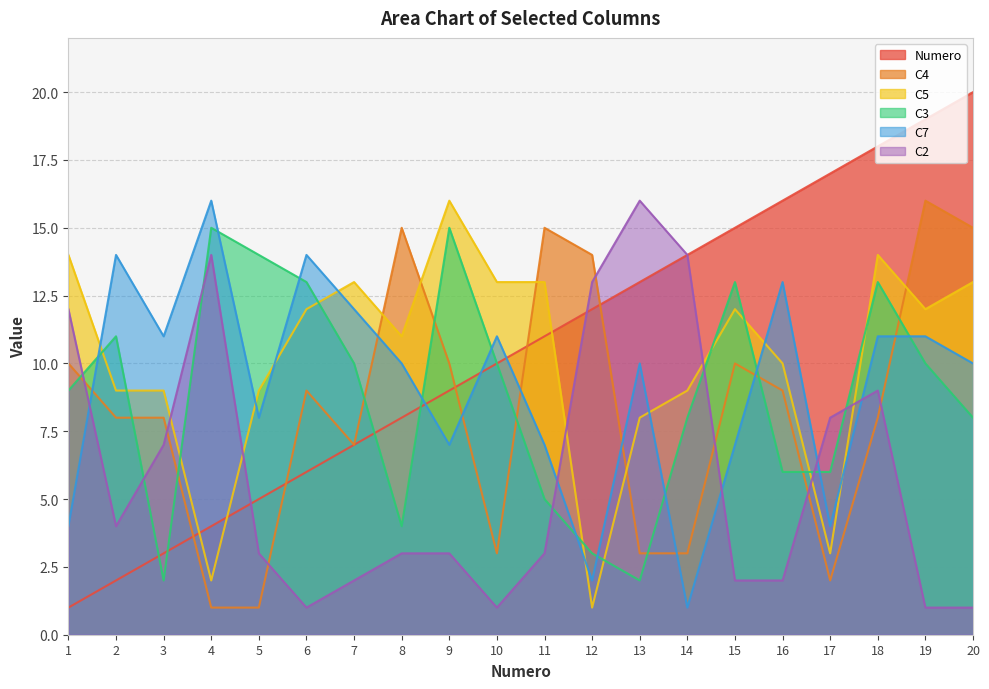

At which category does C3 reach its first local peak?

2